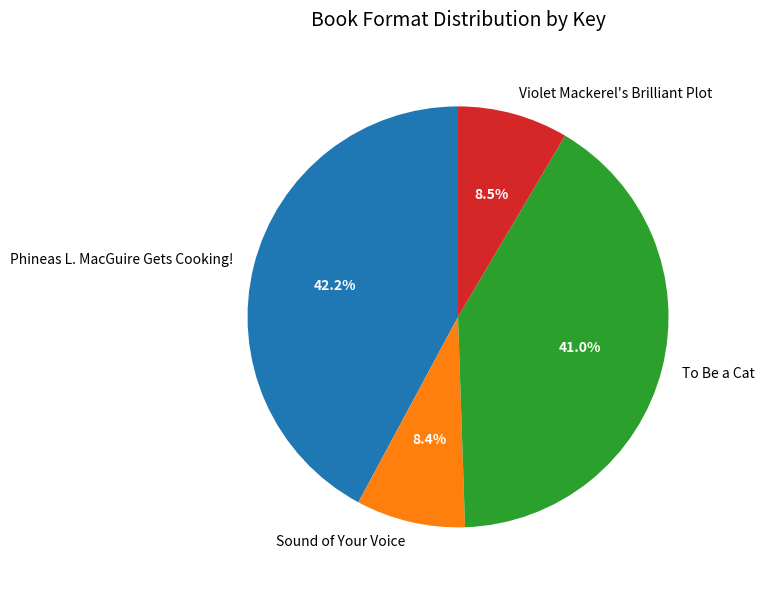

Which has a higher value, Phineas L. MacGuire Gets Cooking! or To Be a Cat?

Phineas L. MacGuire Gets Cooking!